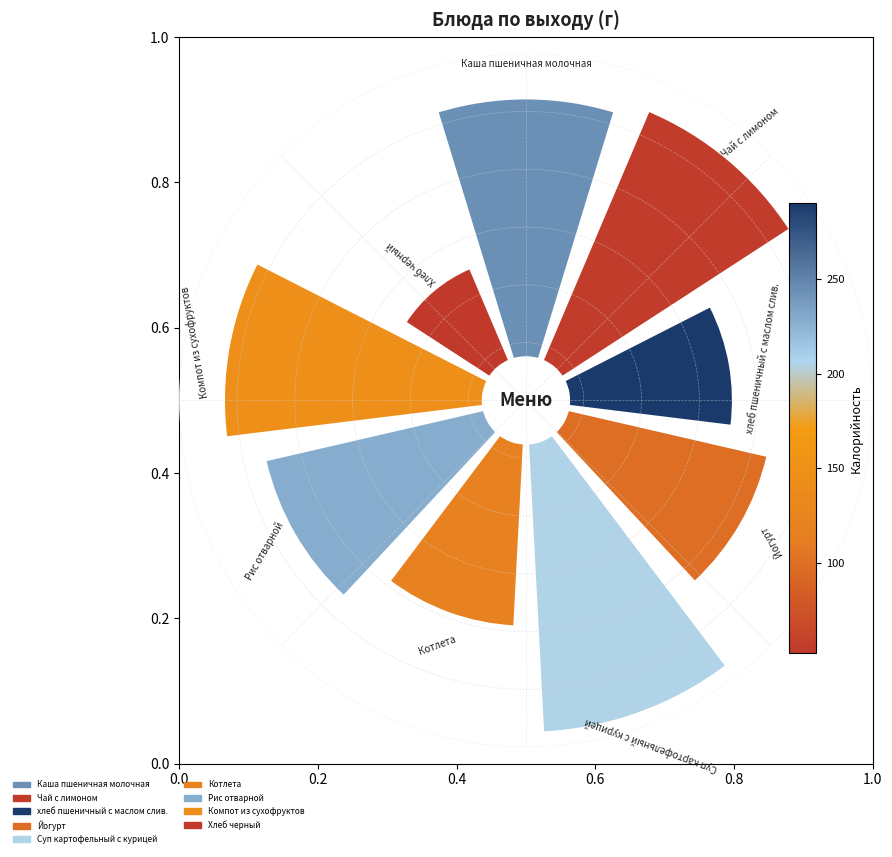

What is the change in value from Чай с лимоном to Суп картофельный с курицей?

+0.1